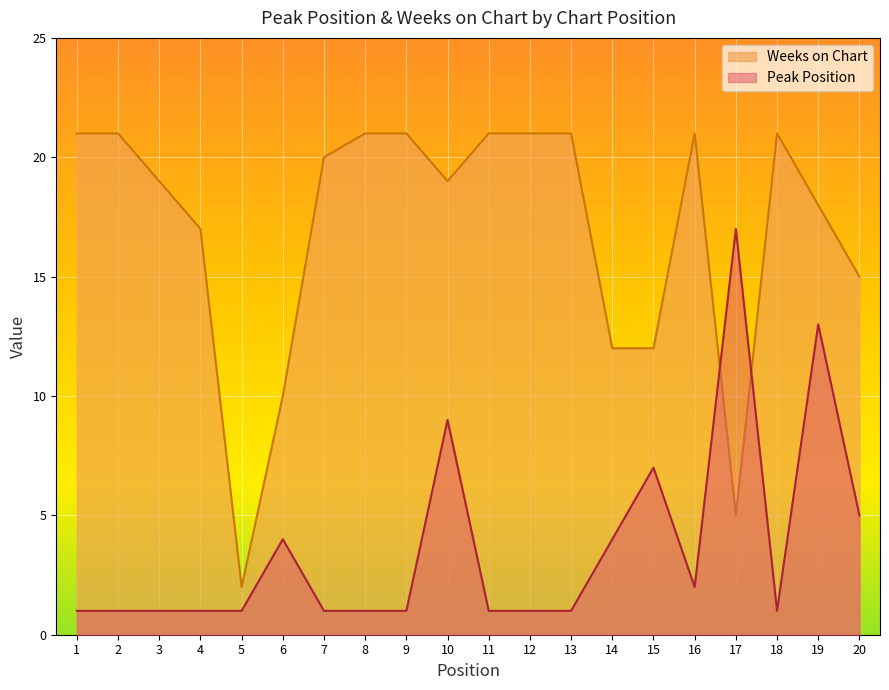

Count the number of categories in the chart.

20